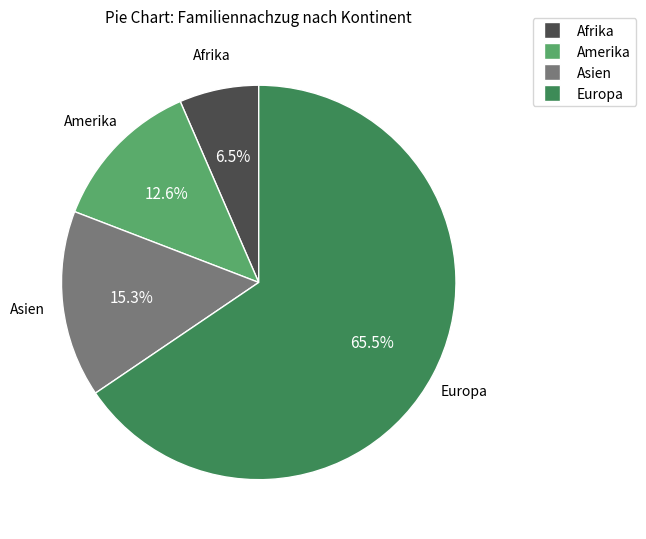

Is Asien the majority of the pie?

No